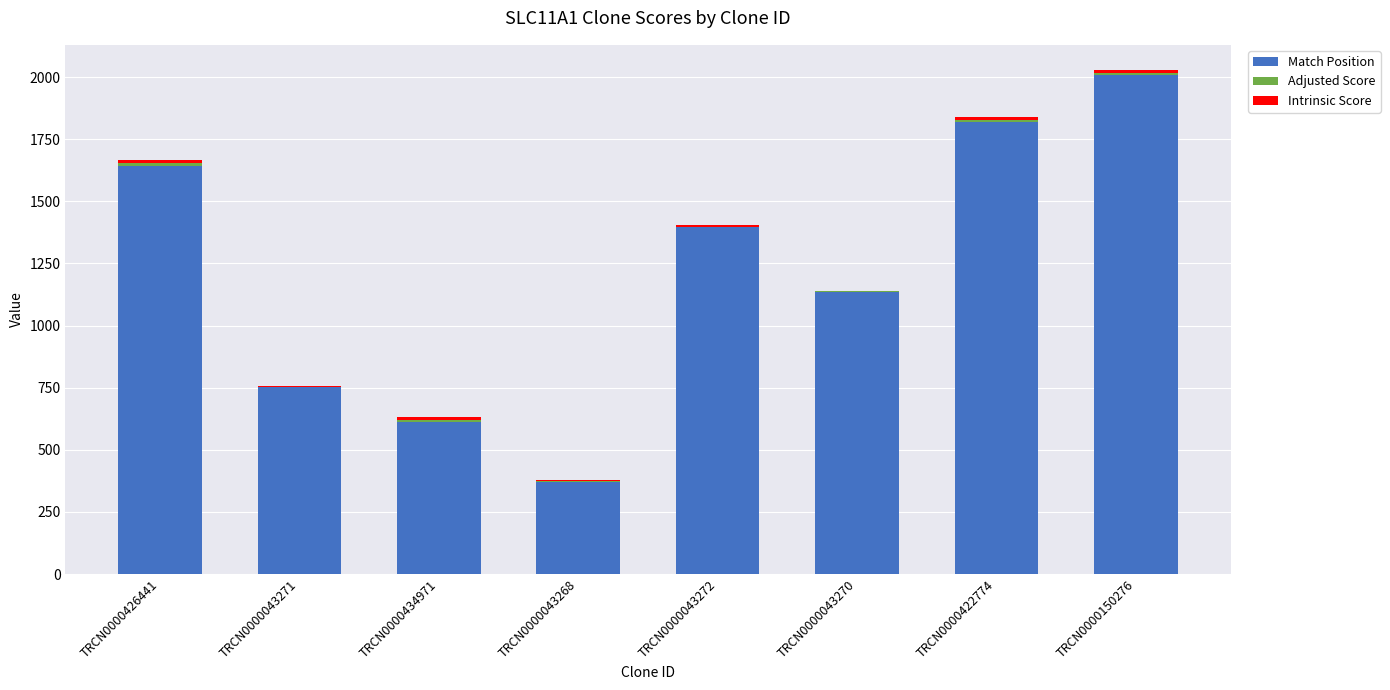

At which category is the sum across all series the highest?

TRCN0000150276